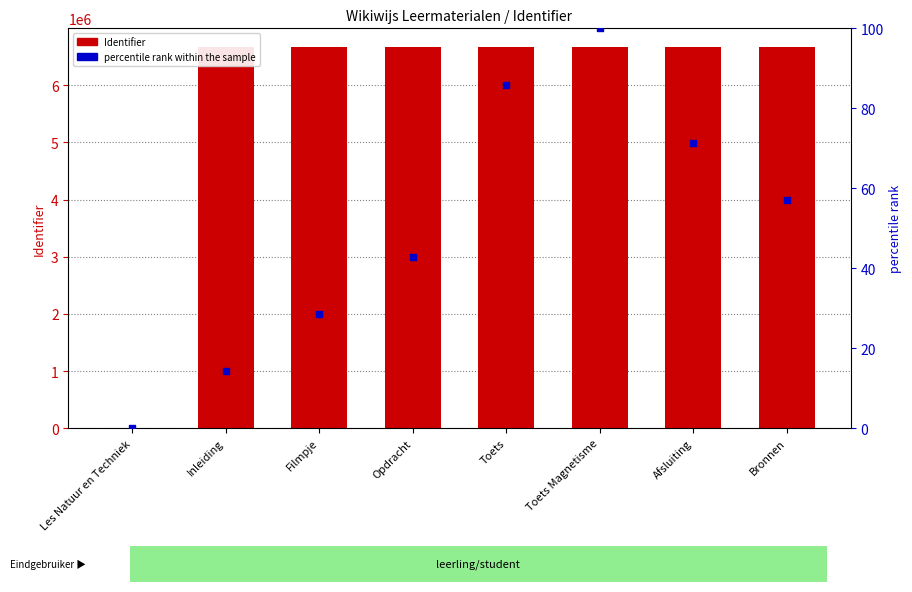

Which series has the widest spread of Y values?

Identifier